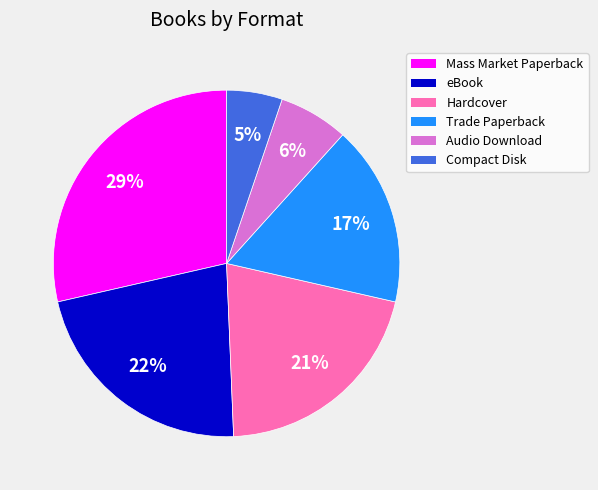

Rank the categories by value from highest to lowest.

Mass Market Paperback, eBook, Hardcover, Trade Paperback, Audio Download, Compact Disk